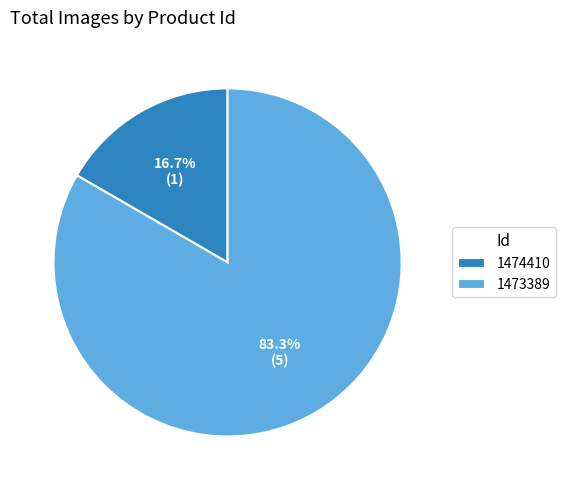

Count the number of slices in the pie.

2